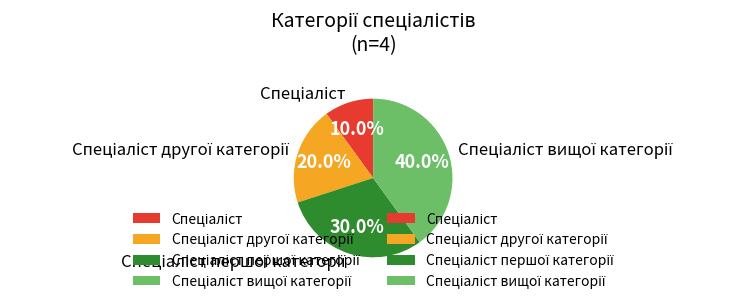

Is there any slice that represents more than half of the pie?

No